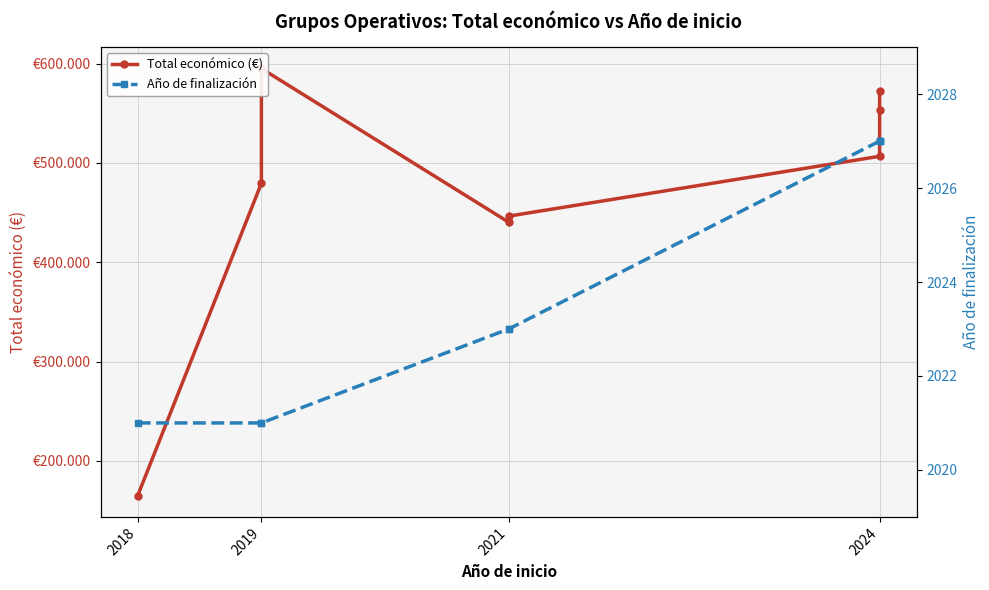

How many values in the Año de finalización series are below 2023?

3